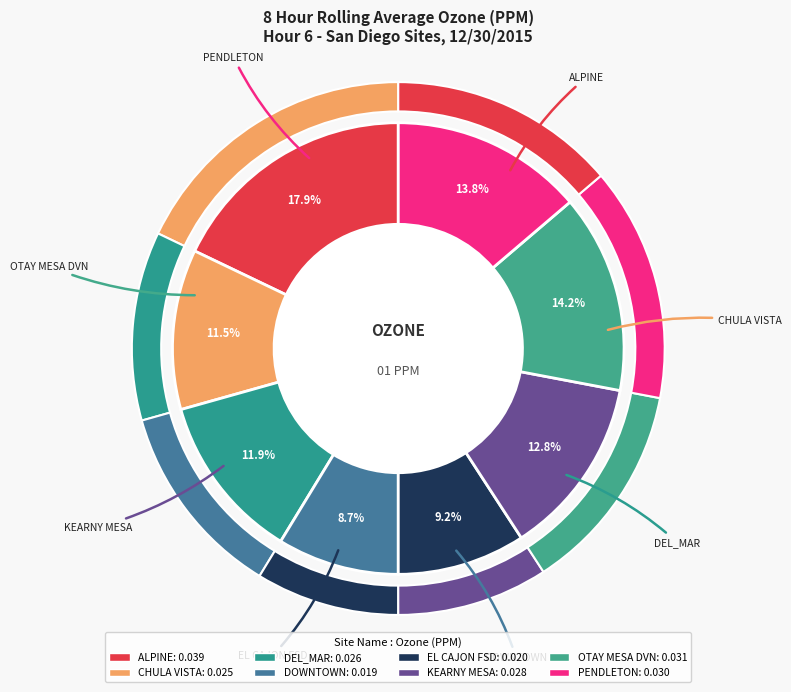

Which category has the smallest portion of the pie?

DOWNTOWN